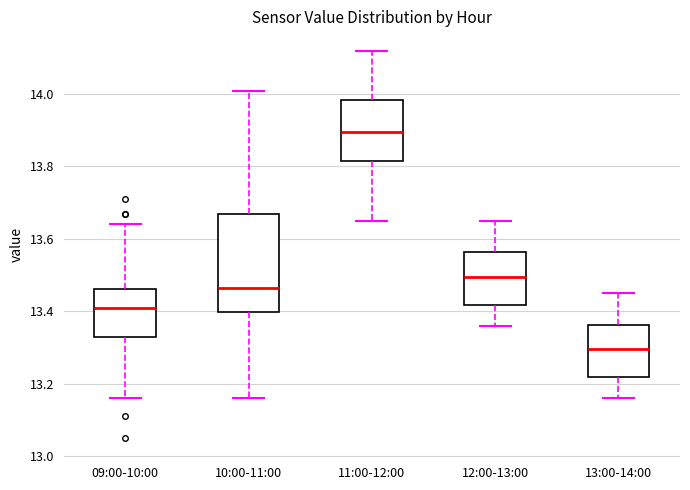

Which box's median line is the lowest?

13:00-14:00